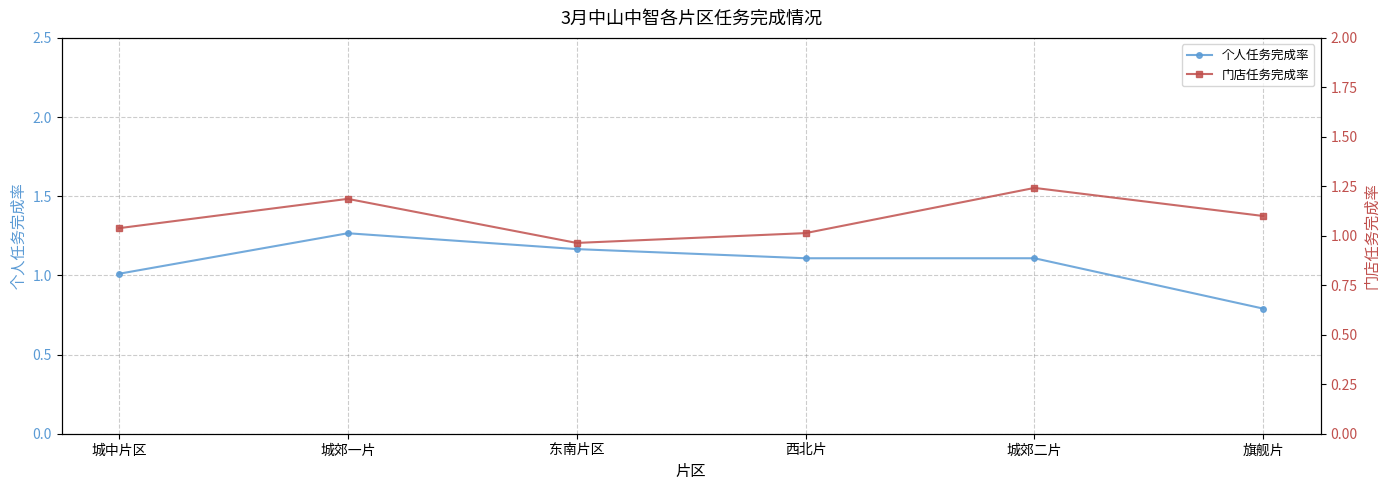

Rank the series at 西北片 from lowest to highest value.

门店任务完成率, 个人任务完成率